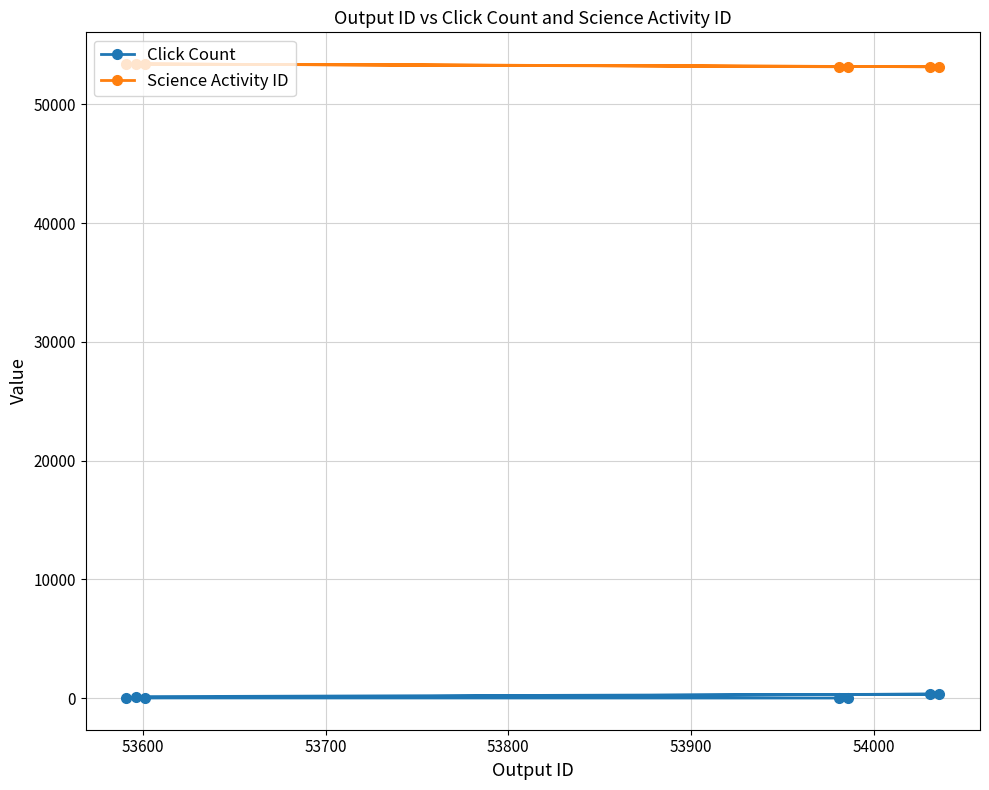

Which series has the largest total across all categories?

Science Activity ID